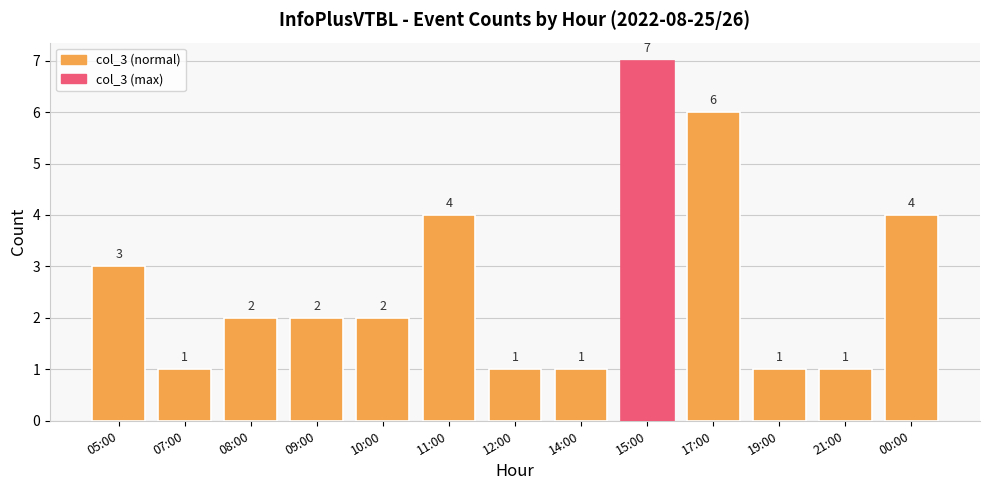

What is the change in value from 14:00 to 15:00?

+6